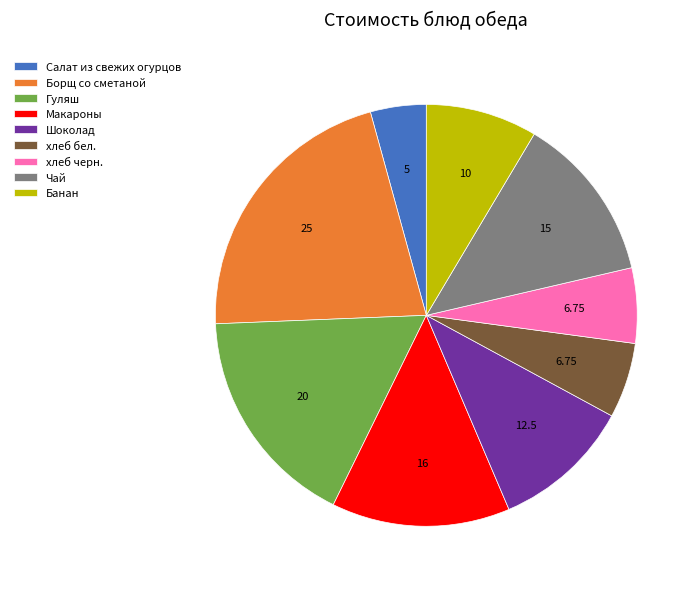

Does Чай account for over 50% of the chart?

No